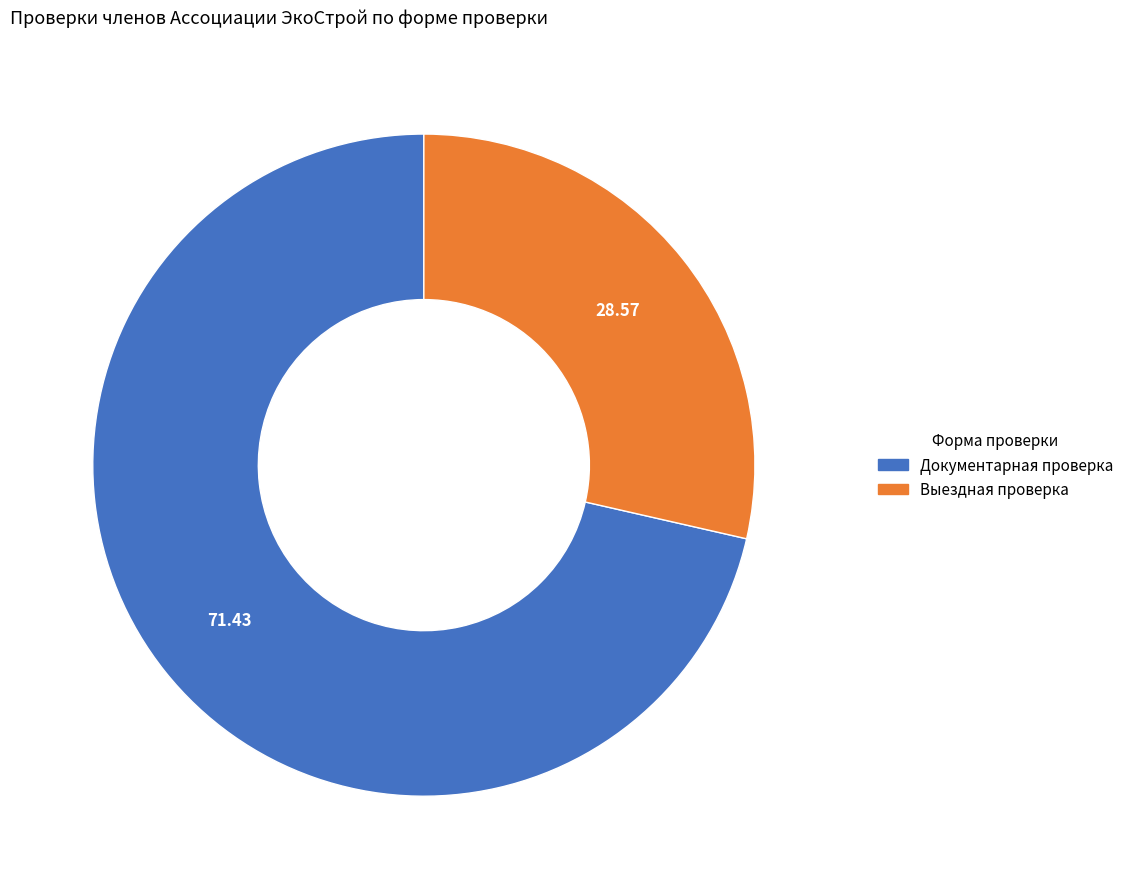

Which slice is the smallest?

Выездная проверка